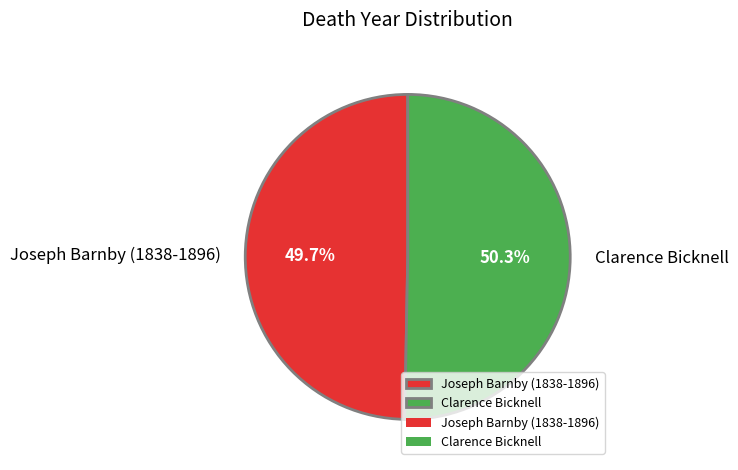

Is it true that Joseph Barnby (1838-1896) is 50% of the pie?

True